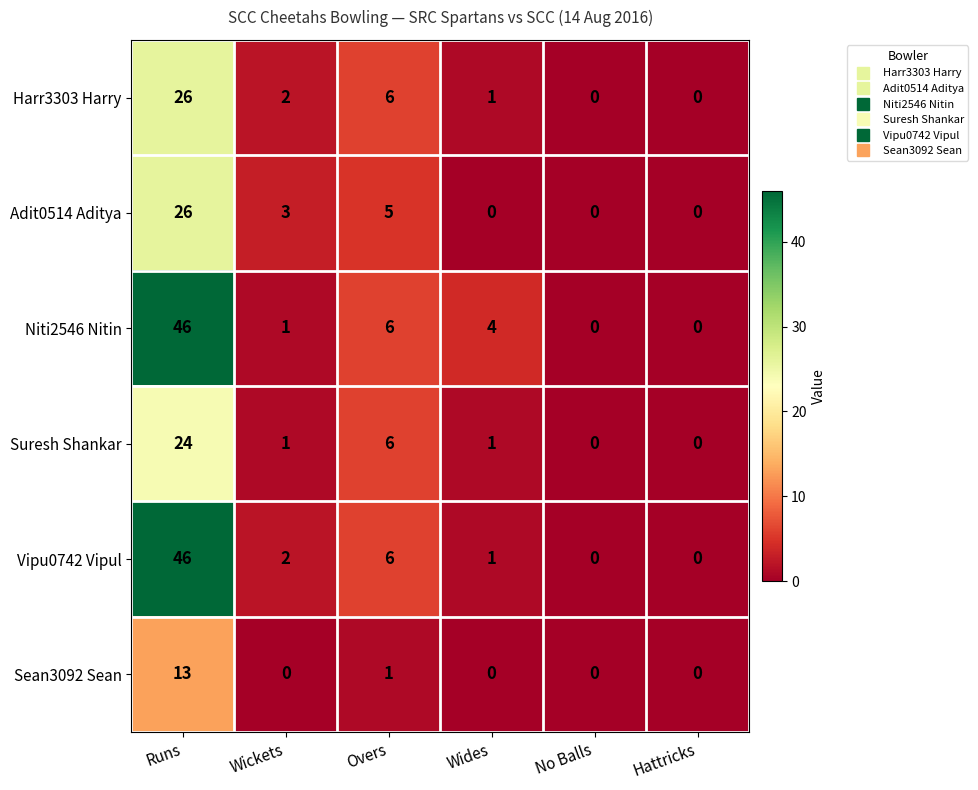

What is the spread (max minus min) of values at Wickets?

3